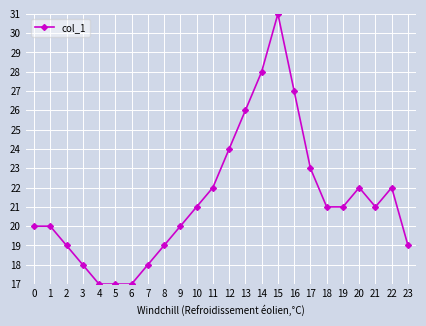

What is the value of the 16th point from the left?

31